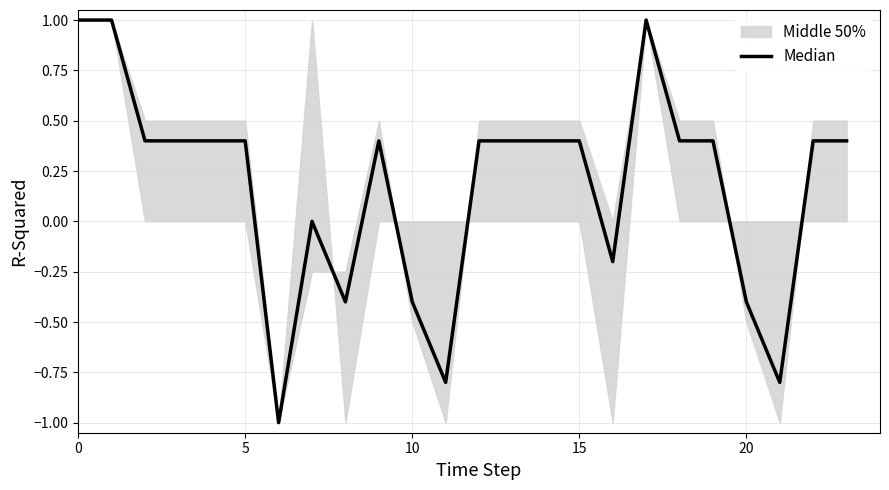

What is the greatest value displayed?

1.0